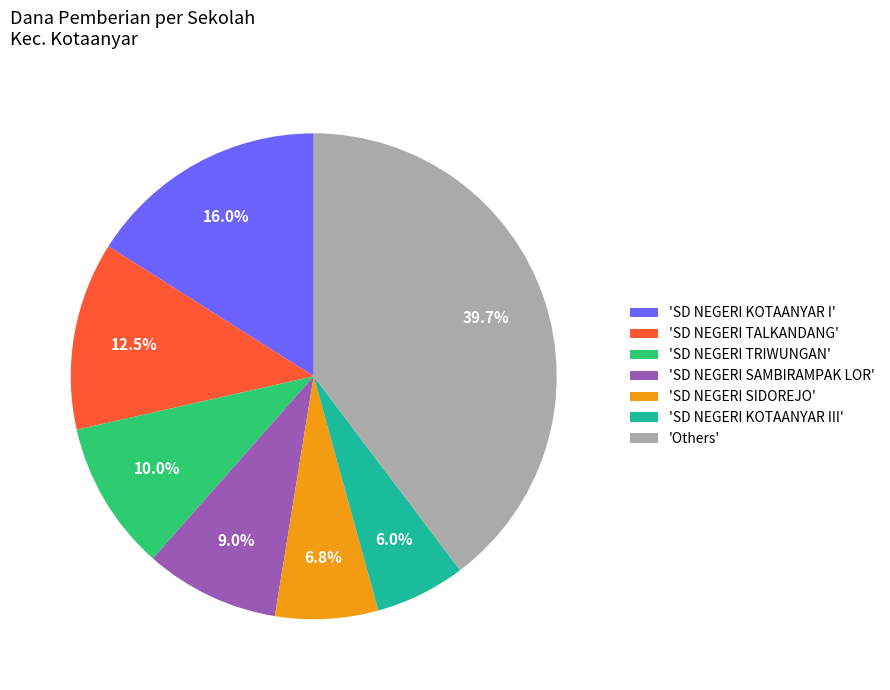

Which has a higher value, 'SD NEGERI KOTAANYAR I' or 'SD NEGERI SIDOREJO'?

'SD NEGERI KOTAANYAR I'